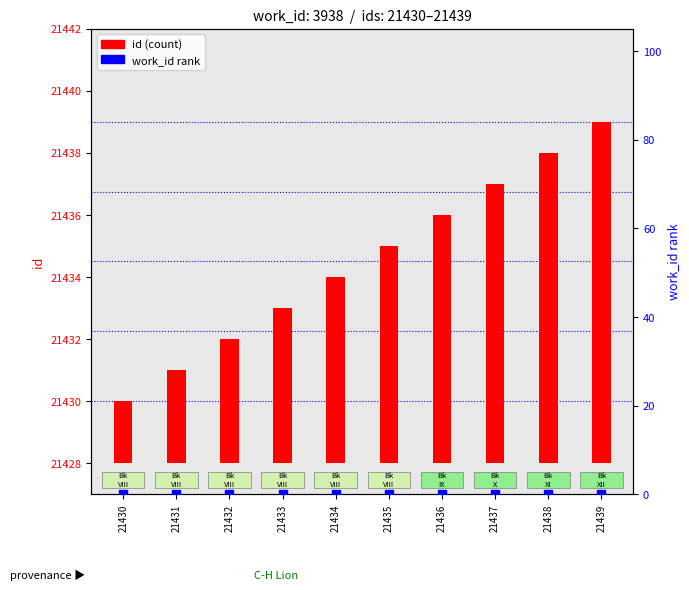

Which series reaches the maximum Y coordinate?

id (count)